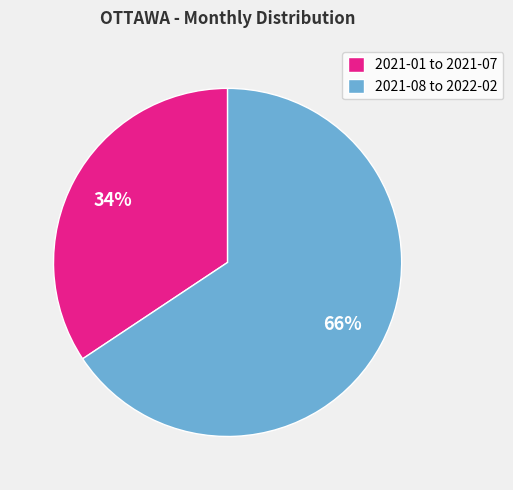

To the nearest percent, what is the average slice percentage?

50%